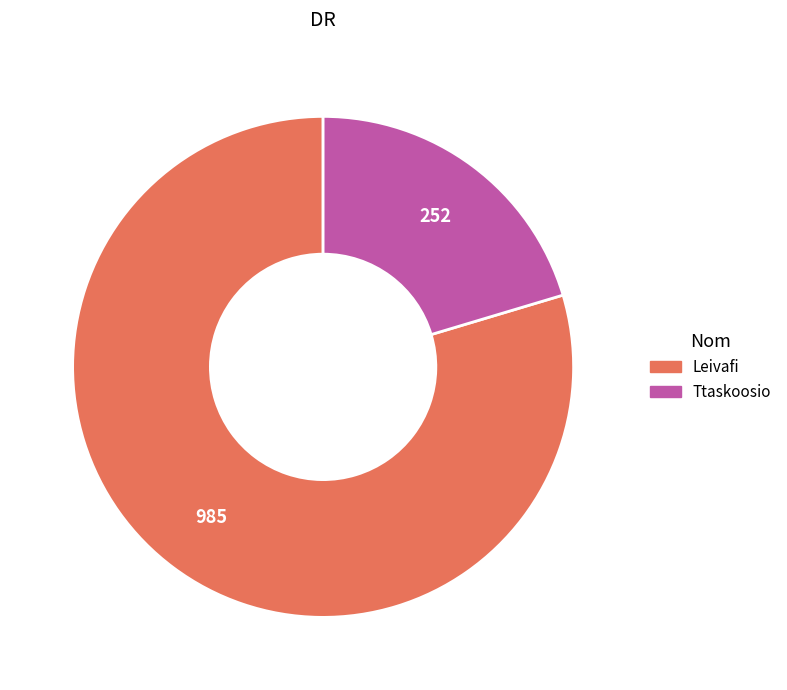

Approximately how many times larger is the value at Leivafi compared to Ttaskoosio?

3.9